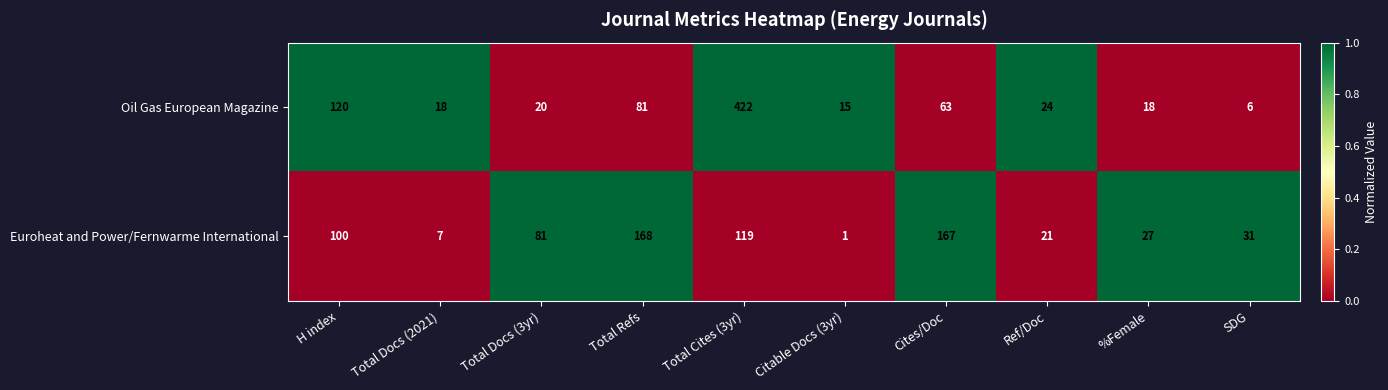

Reading right to left, extract all data points from this chart.

Oil Gas European Magazine: SDG=6	%Female=18	Ref/Doc=24	Cites/Doc=63	Citable Docs (3yr)=15	Total Cites (3yr)=422	Total Refs=81	Total Docs (3yr)=20	Total Docs (2021)=18	H index=120
Euroheat and Power/Fernwarme International: SDG=31	%Female=27	Ref/Doc=21	Cites/Doc=167	Citable Docs (3yr)=1	Total Cites (3yr)=119	Total Refs=168	Total Docs (3yr)=81	Total Docs (2021)=7	H index=100